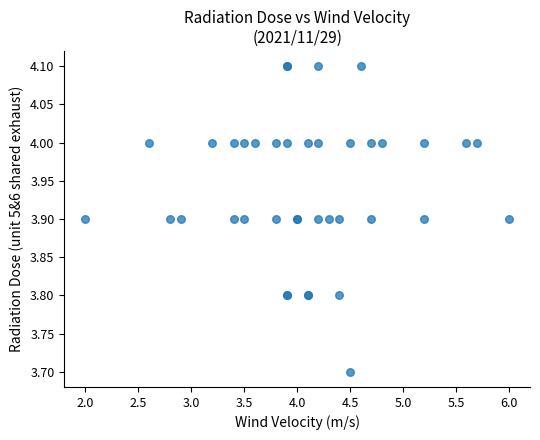

What Y value in the scatter plot is closest to 3?

3.7